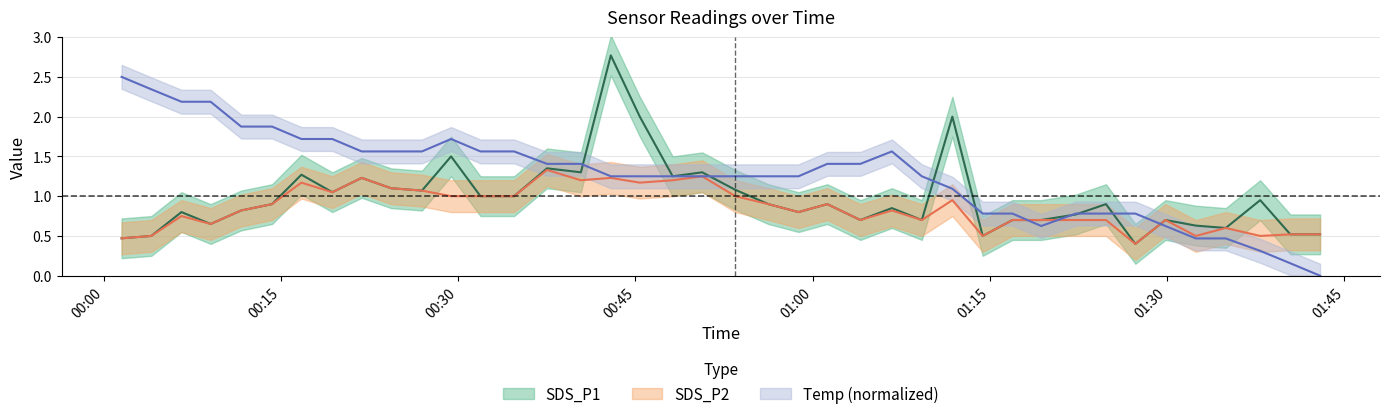

Which series changed the most between 2022/08/05 00:58:48 and 2022/08/05 01:14:23?

Temp